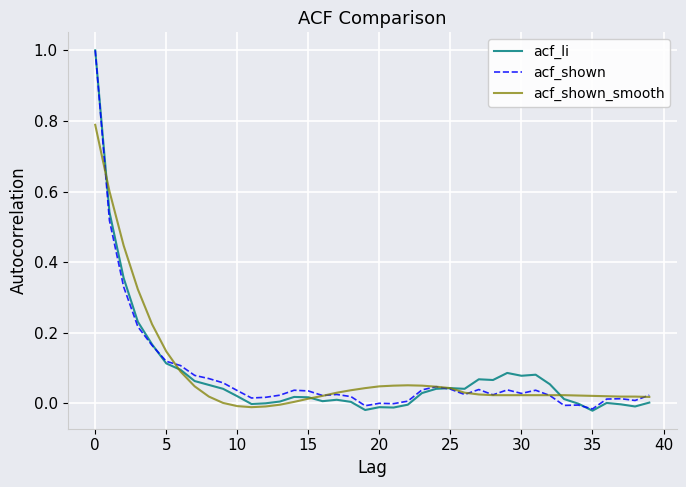

Which series has the largest range (max minus min)?

acf_li